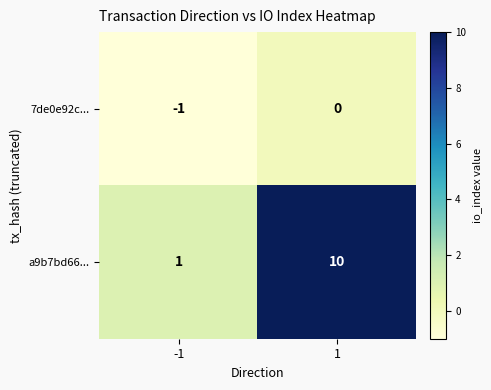

At -1, list the series in order from largest to smallest.

a9b7bd66..., 7de0e92c...